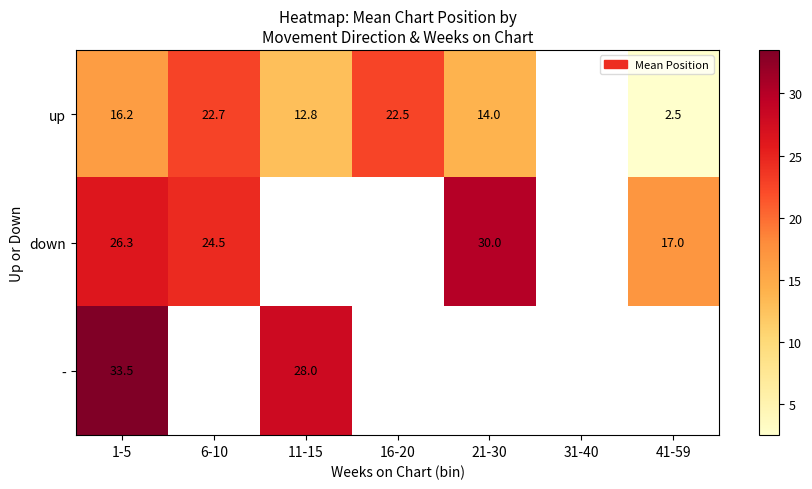

At which category does the chart reach its minimum across all series?

41-59